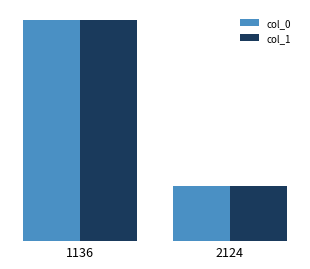

What are all the series names shown in the legend?

col_0, col_1